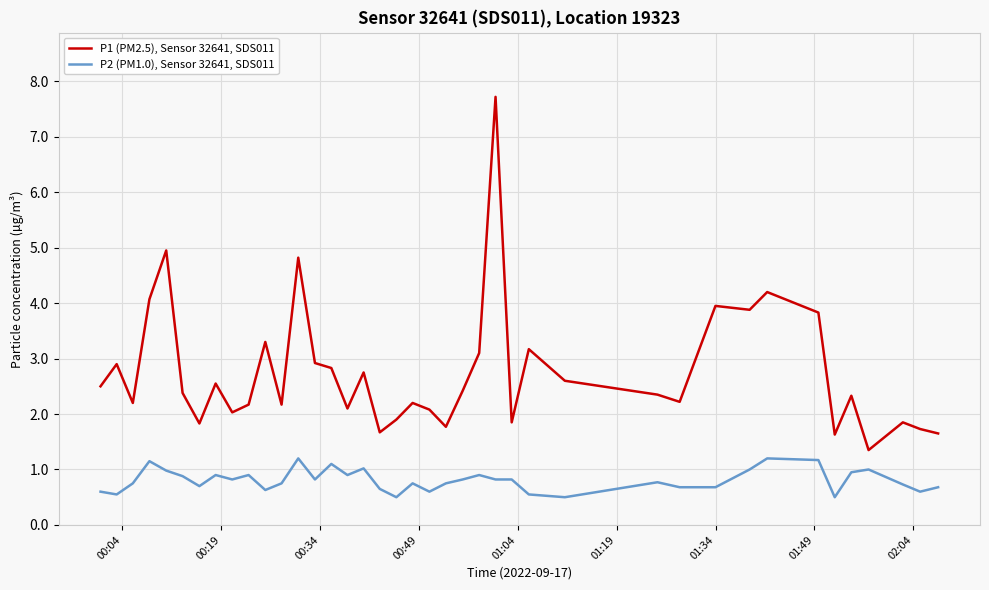

List the series in order of their overall mean, lowest first.

P2 (PM1.0), Sensor 32641, SDS011, P1 (PM2.5), Sensor 32641, SDS011